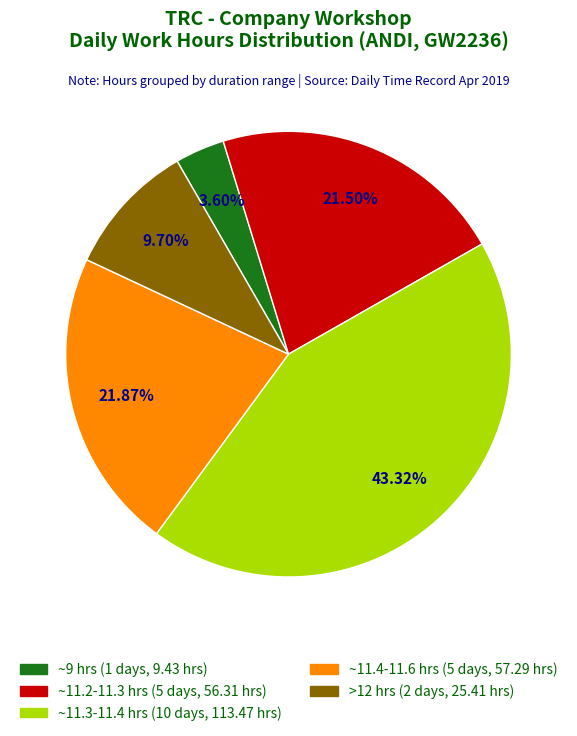

Is there any slice that represents more than half of the pie?

No